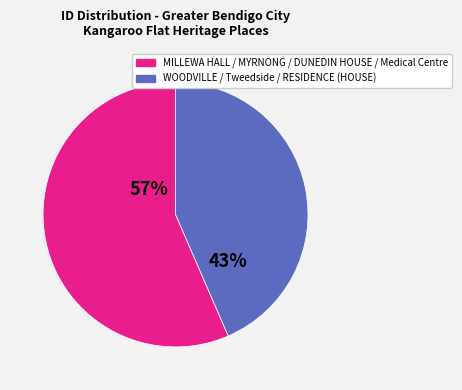

To the nearest percent, what is the average slice percentage?

50%